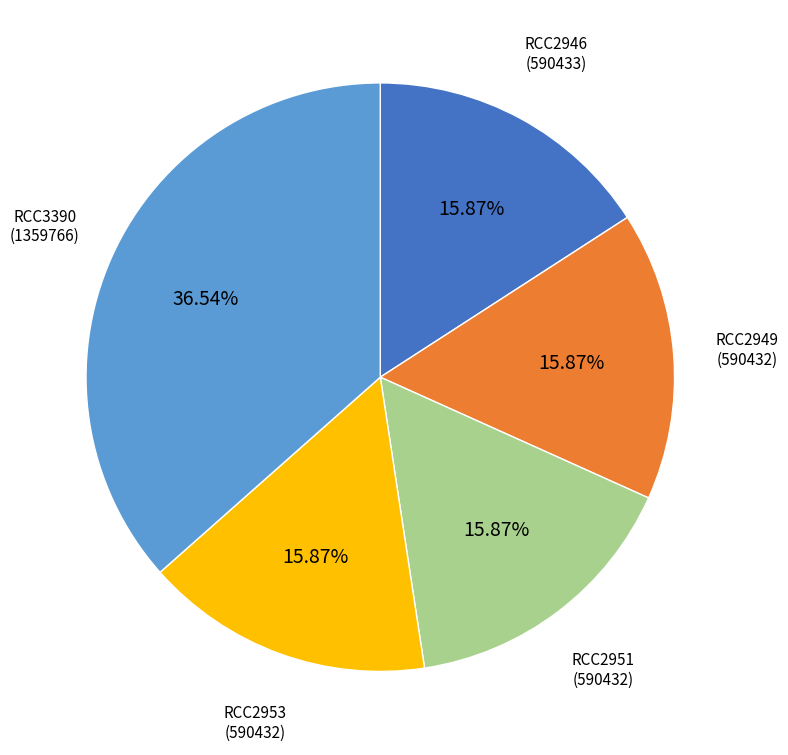

Combined, do RCC2946 and RCC3390 account for over 50%?

Yes